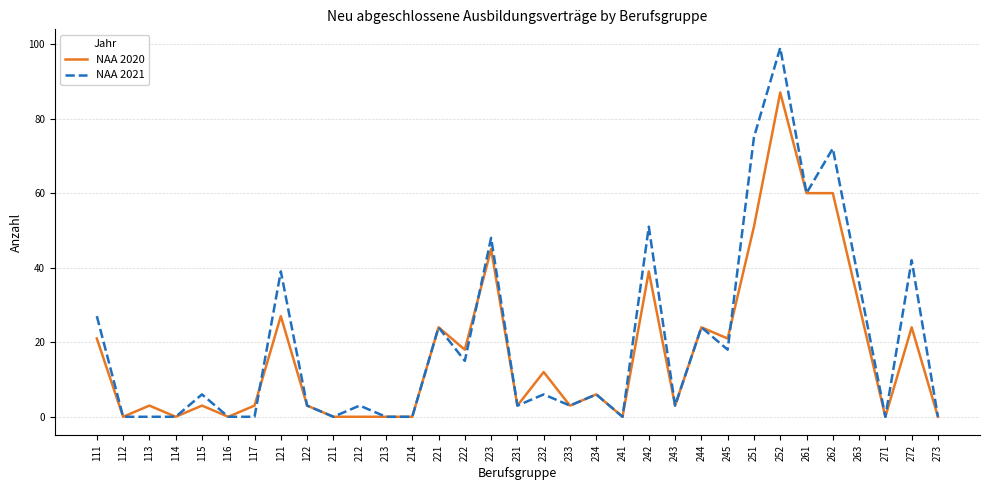

What is the difference between the NAA 2020 values at 213 and 272?

24